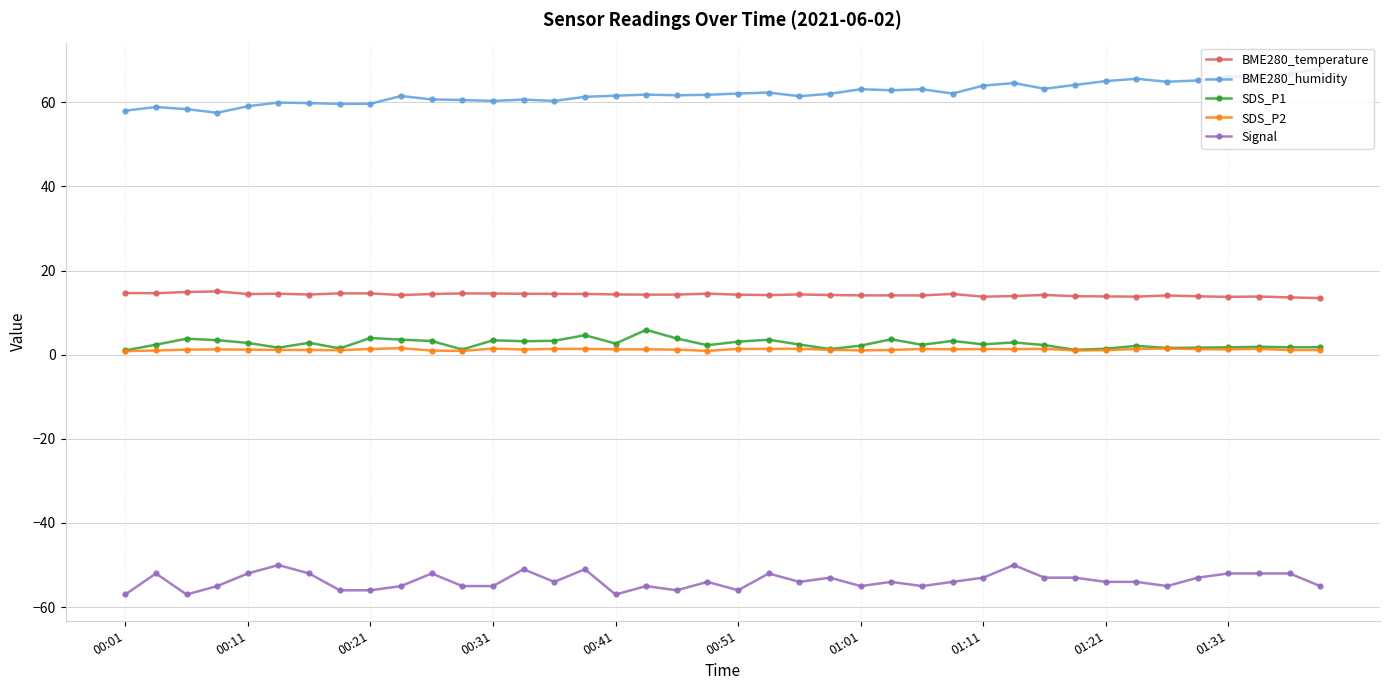

At how many categories does at least one series exceed 42?

40